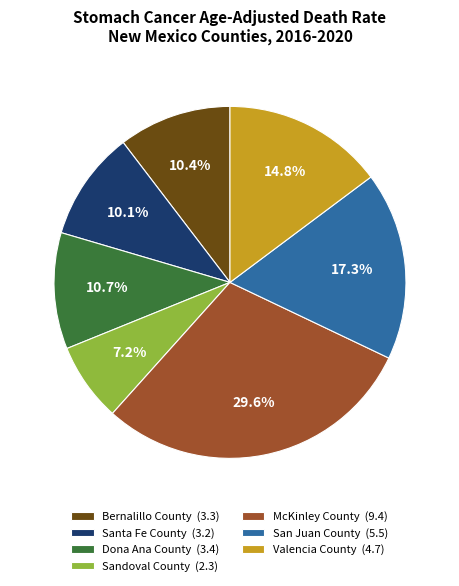

Approximately how many times larger is the value at McKinley County compared to Dona Ana County?

2.8